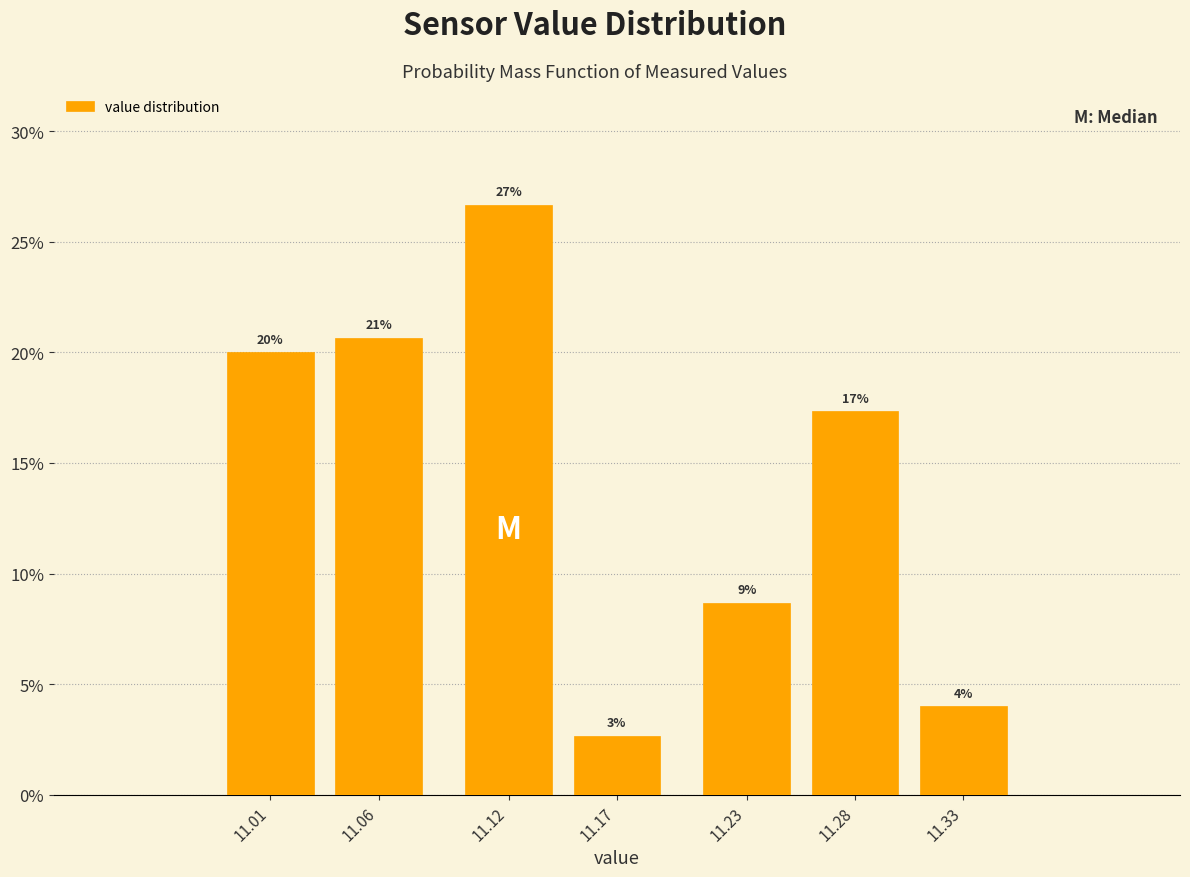

Does the chart contain any negative values?

No